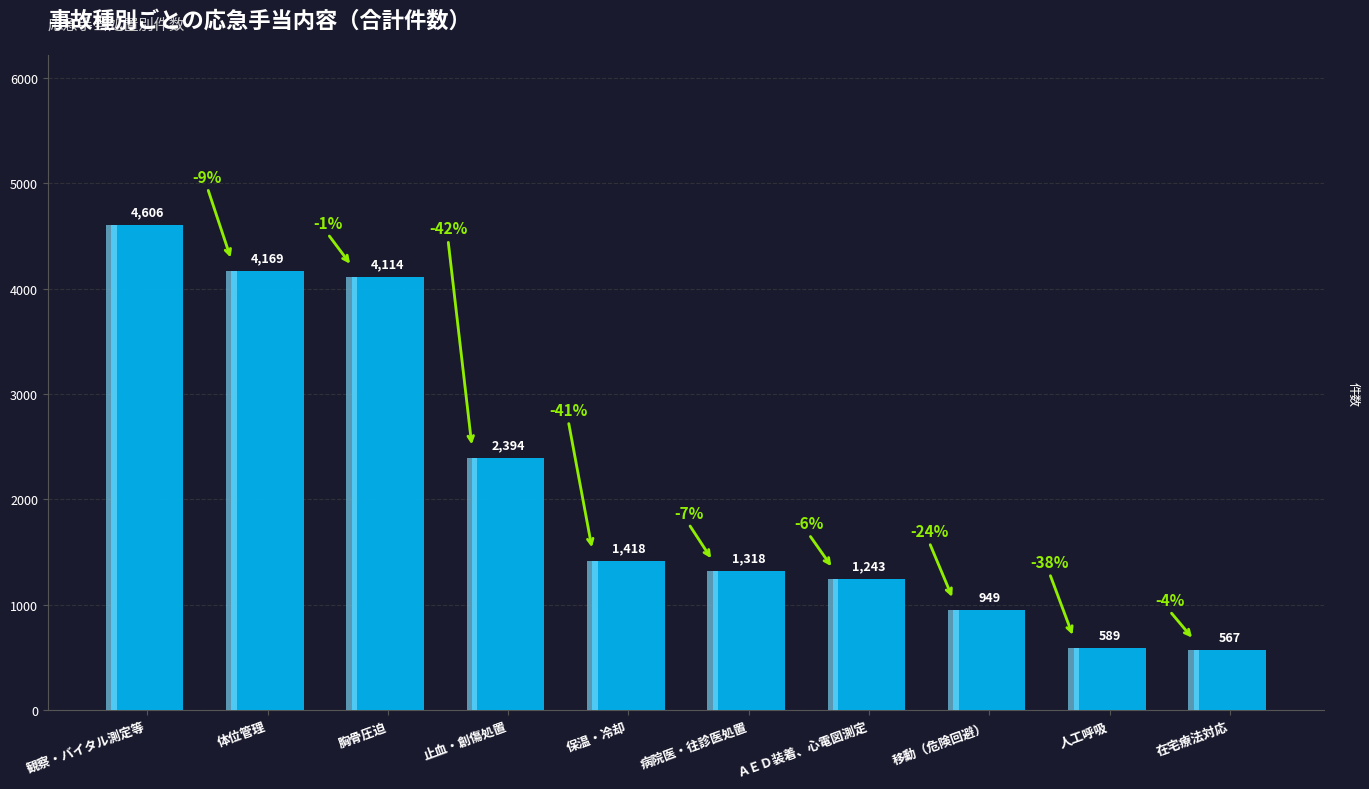

At which label does the data first exceed 1418?

観察・バイタル測定等